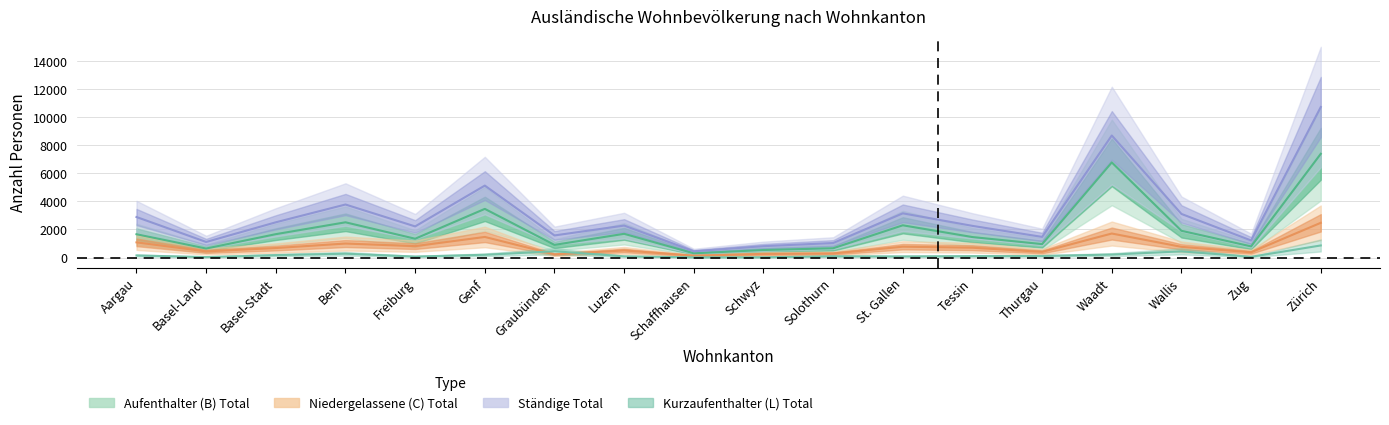

Does the chart have visible grid lines?

Yes